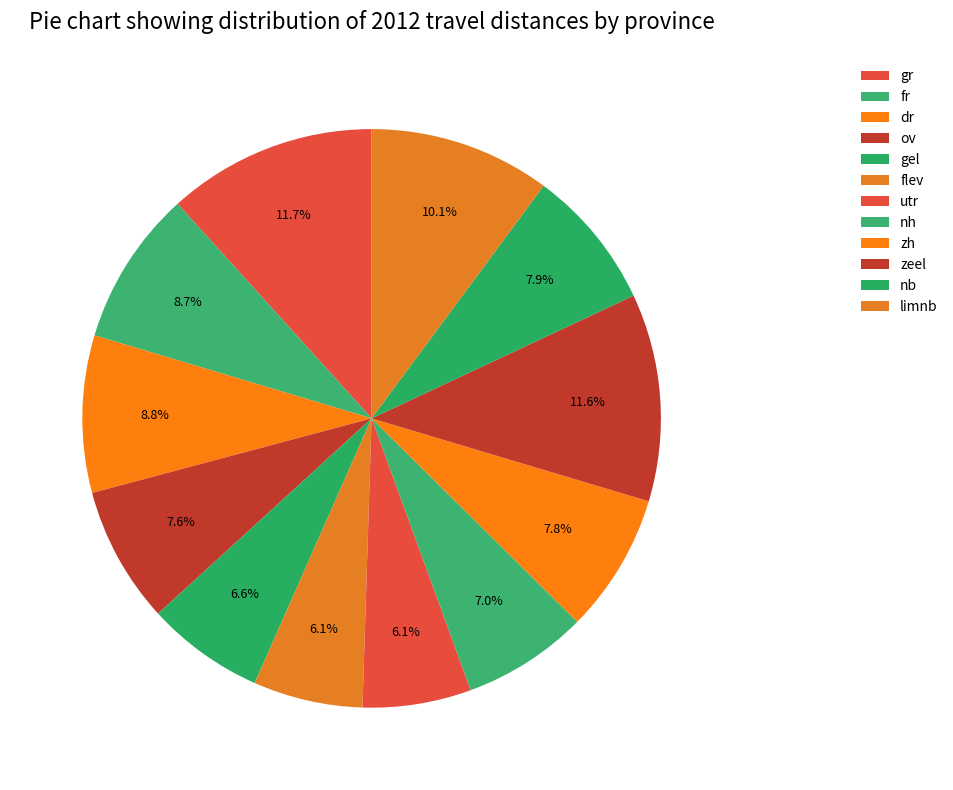

To the nearest percent, what is the difference between the zeel and dr slice percentages?

3%